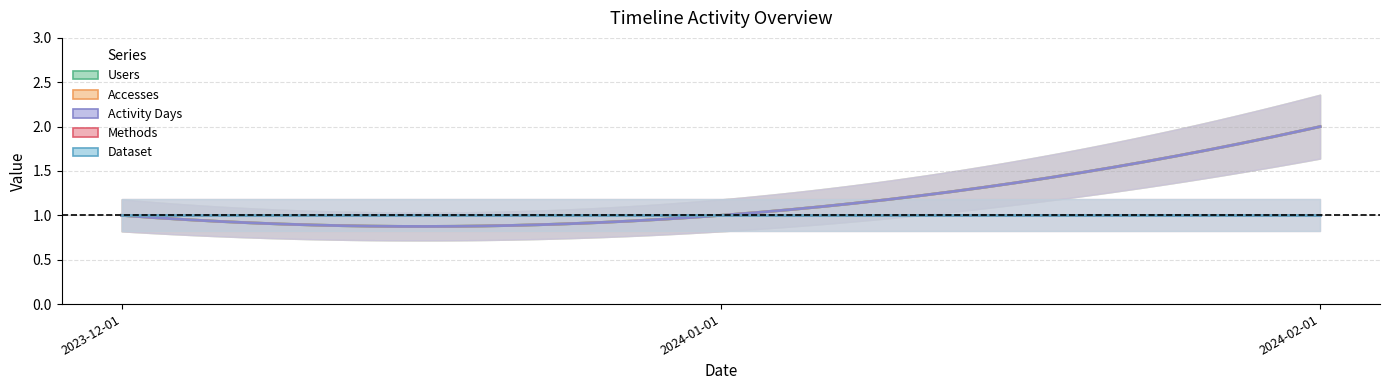

What is the maximum value shown in the chart?

2